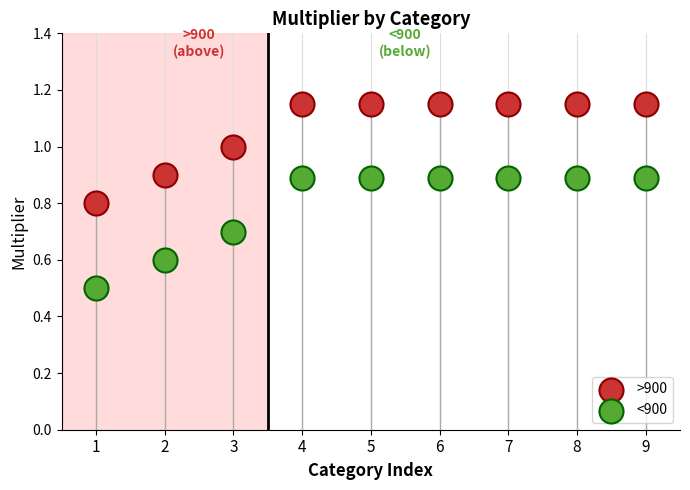

Across all series, what Y value is closest to 0?

0.5